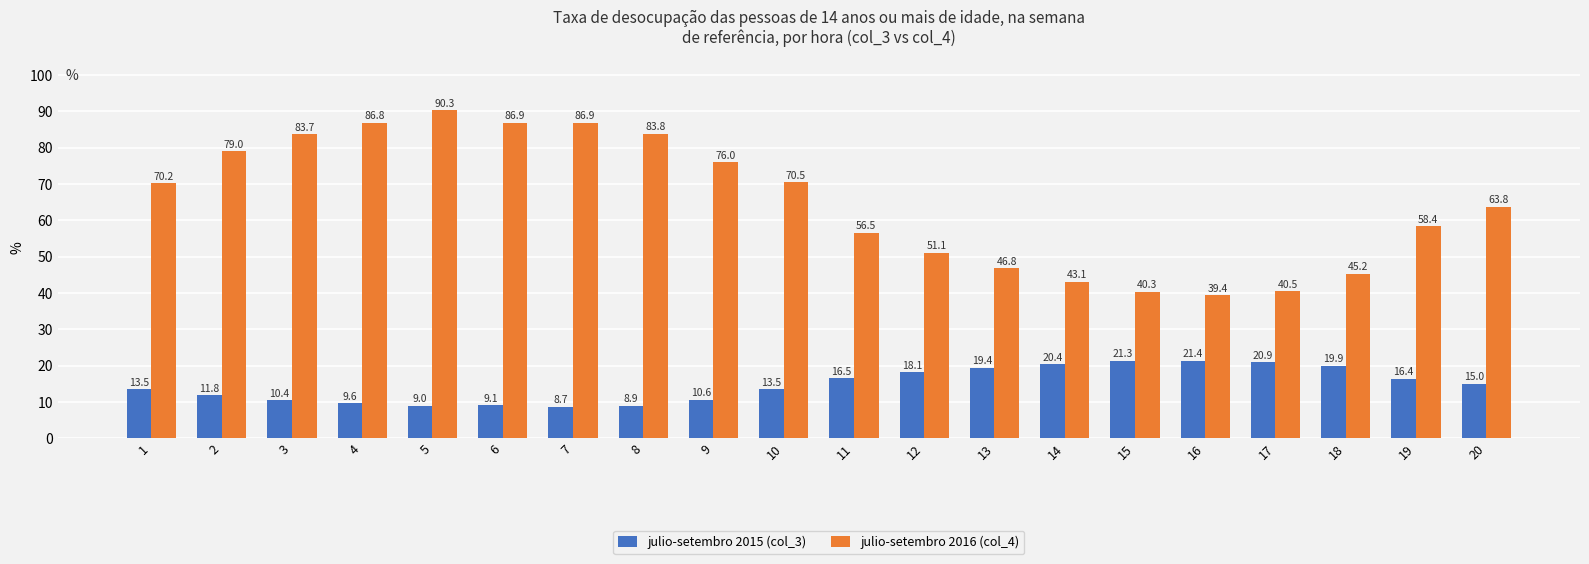

What are all the series names shown in the legend?

julio-setembro 2015 (col_3), julio-setembro 2016 (col_4)